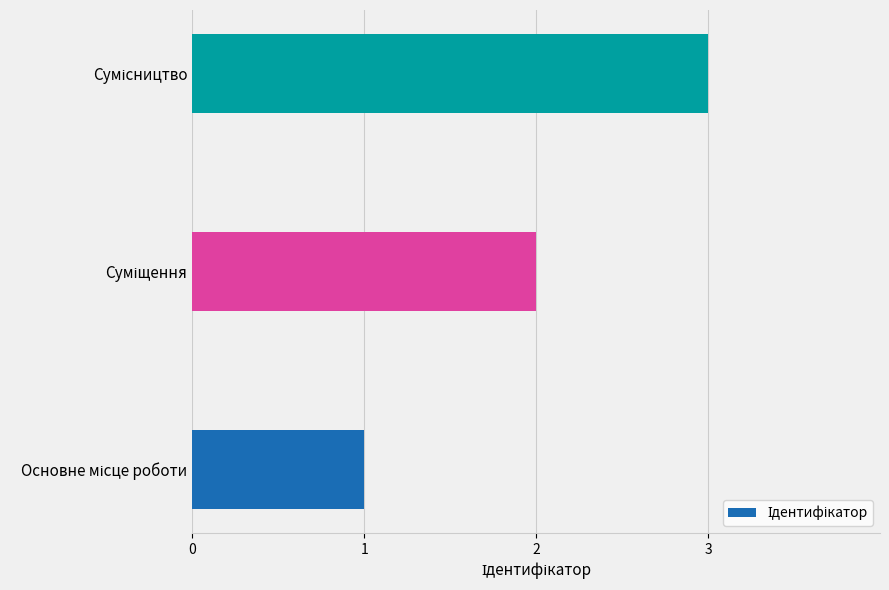

What is the greatest value displayed?

3